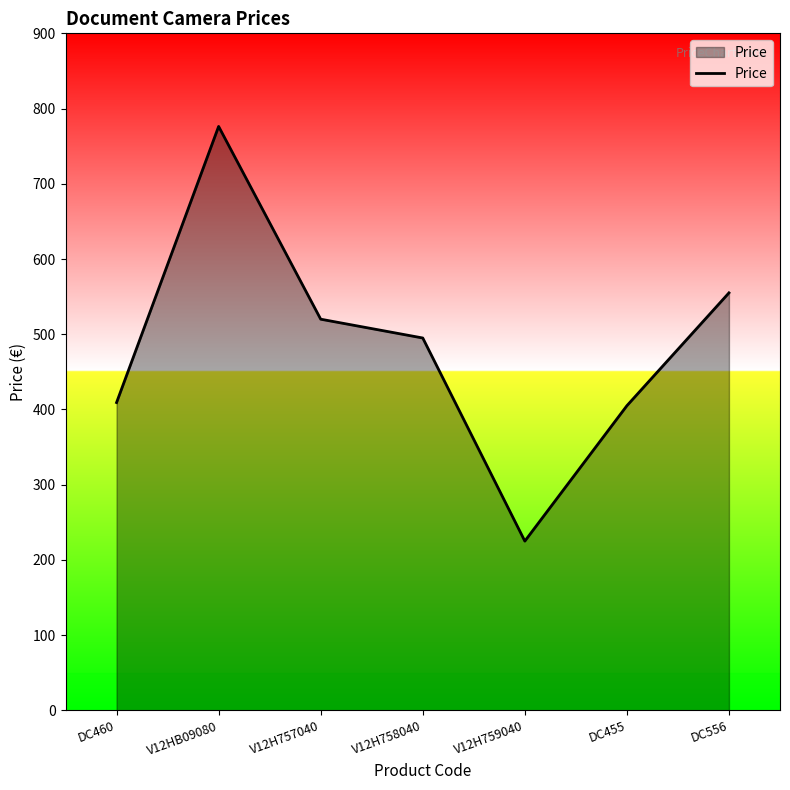

How many values are below 495?

3